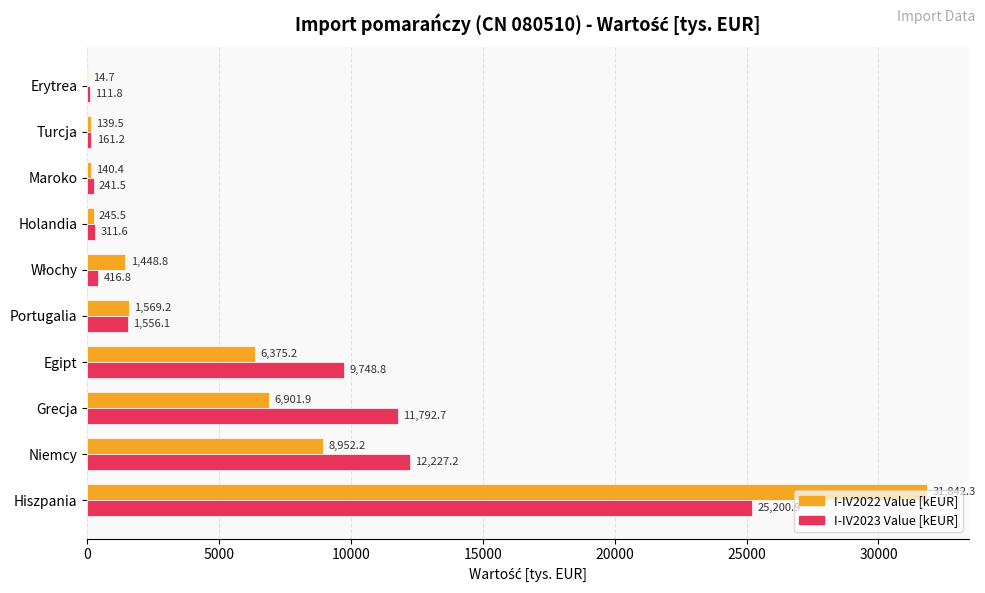

True or false: I-IV2023 Value [kEUR] has a value of 161.2 at Turcja.

True